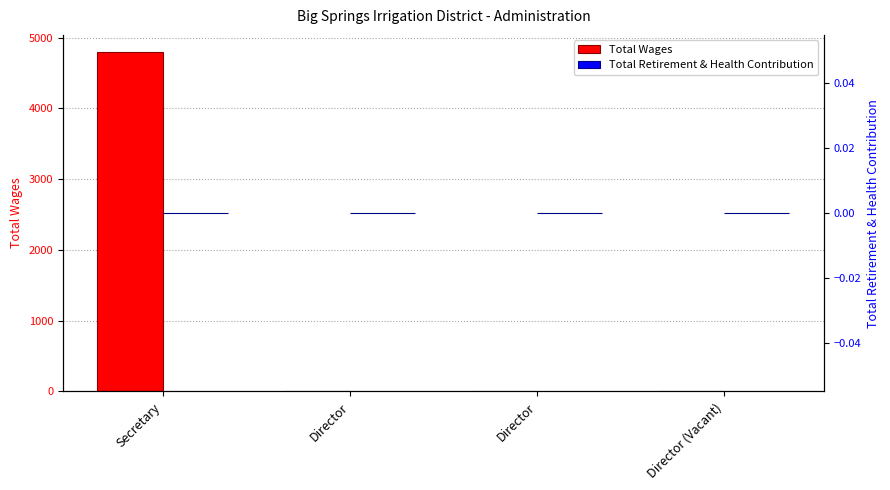

Rank the categories by Total Retirement & Health Contribution value from highest to lowest.

Secretary, Director, Director, Director (Vacant)